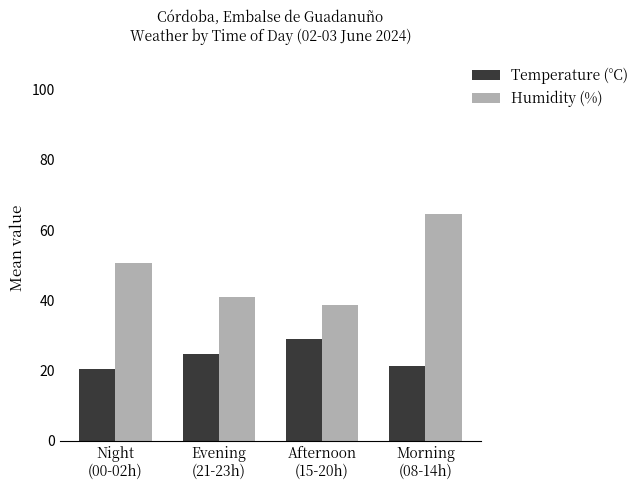

What is the difference between the highest and lowest values at Night
(00-02h)?

30.2